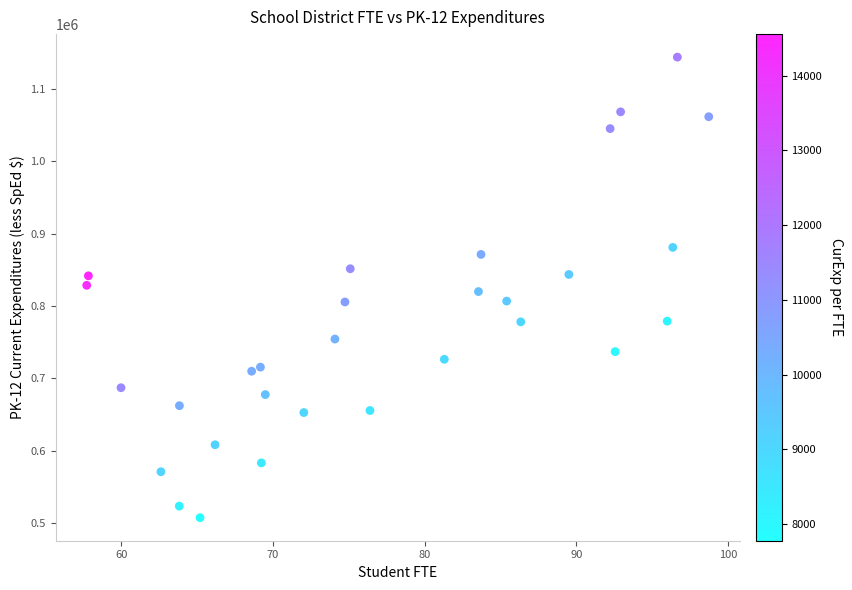

What is the range of Y values (max minus min)?

637105